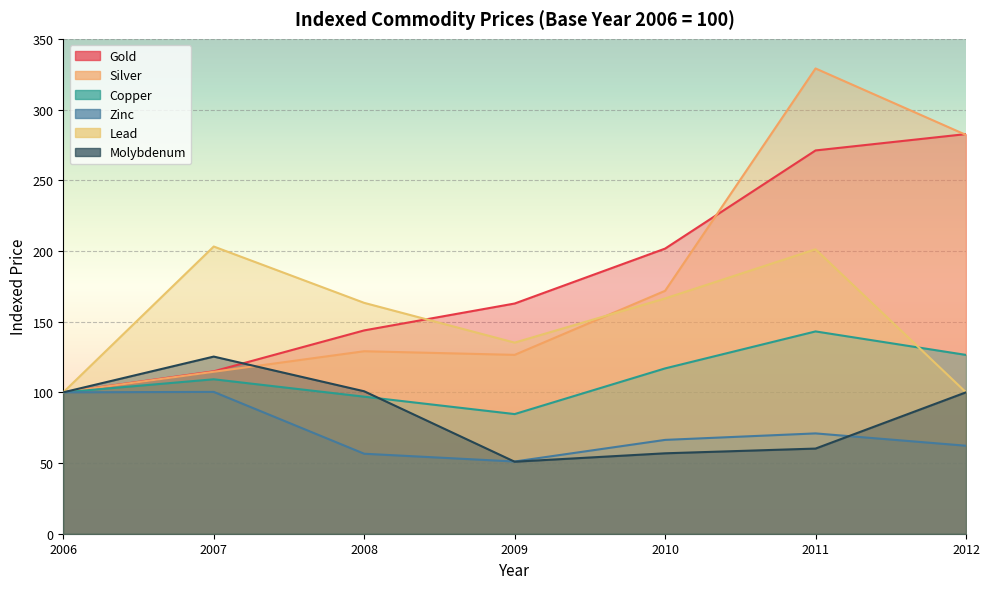

How many categories are shown in the chart?

7